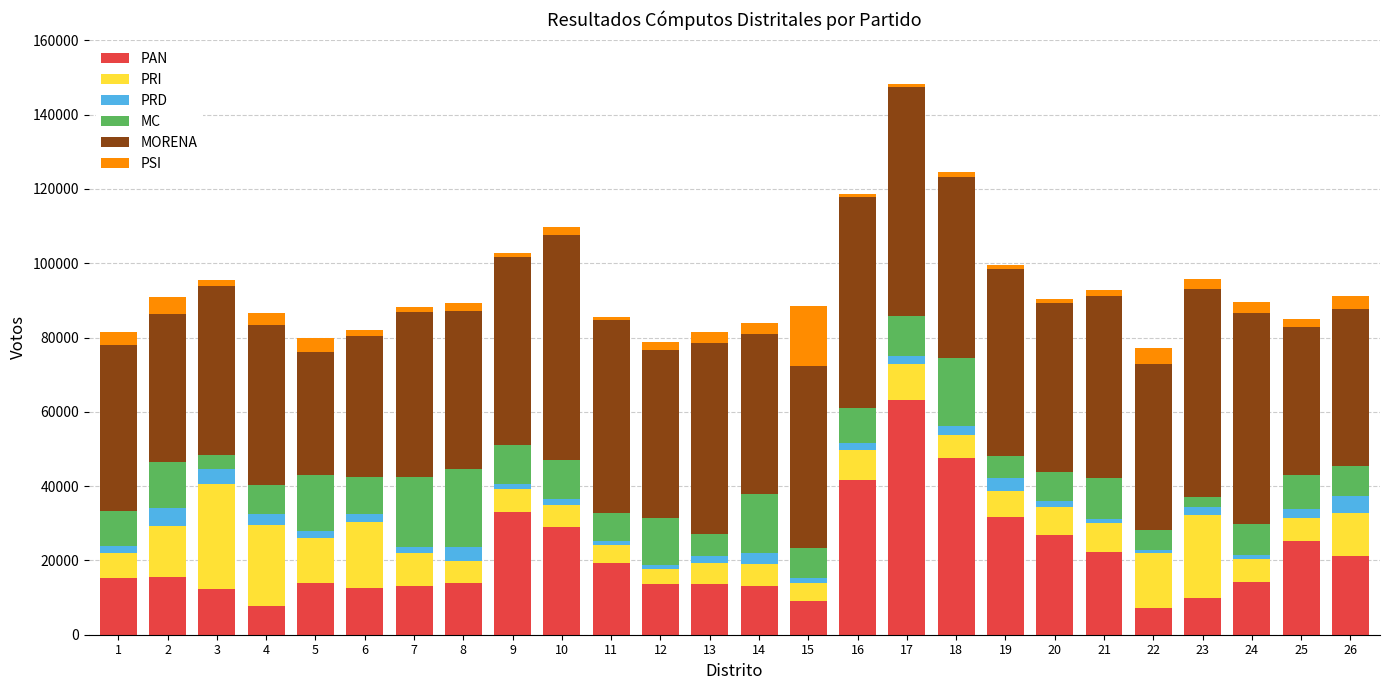

Are the bars grouped side by side (vs. stacked)?

No